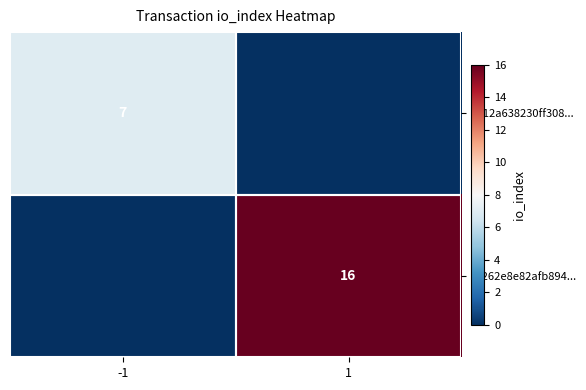

True or false: 7c12a638230ff308... has a value of 11 at -1.

False